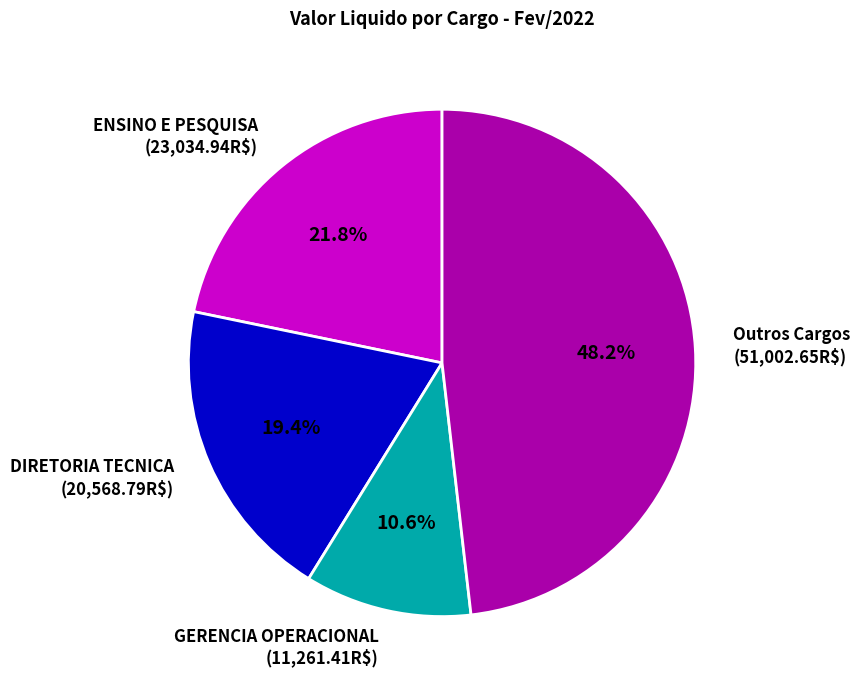

Is there any slice that represents more than half of the pie?

No